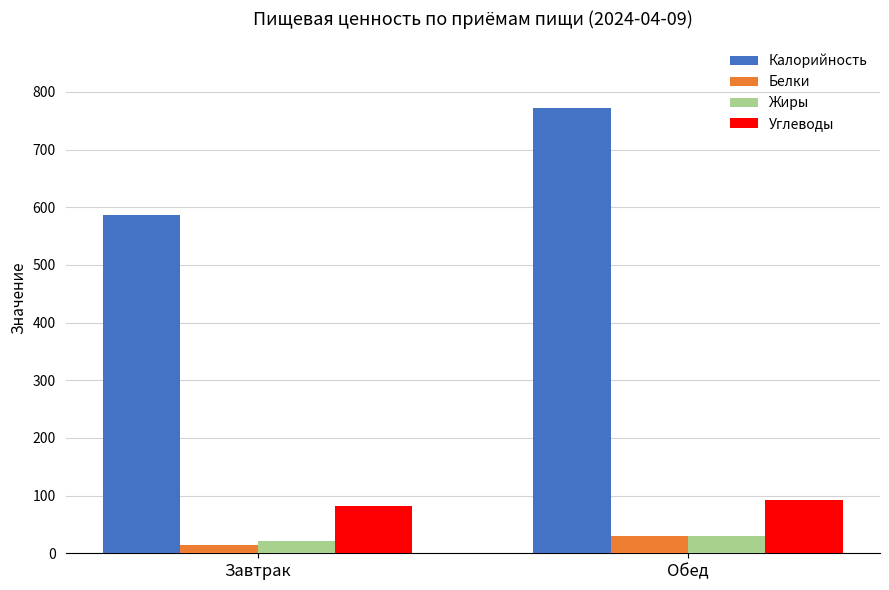

What is the difference between the maximum and minimum values in the Калорийность series?

185.0